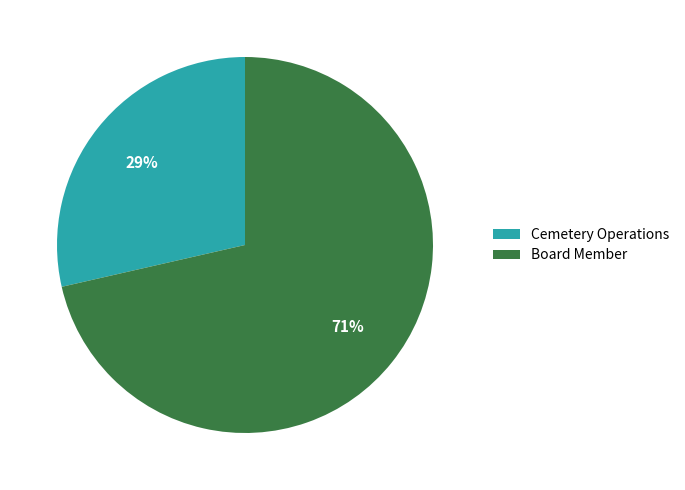

To the nearest percent, what is the combined percentage of Board Member and Cemetery Operations?

100%